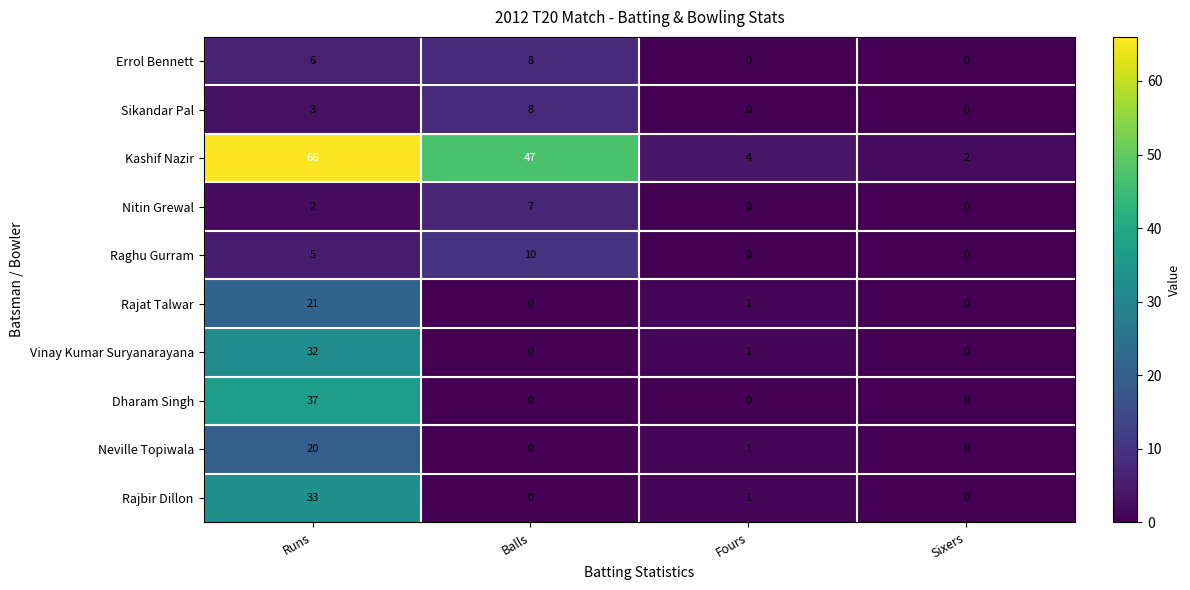

Which series has the widest spread of values?

Kashif Nazir